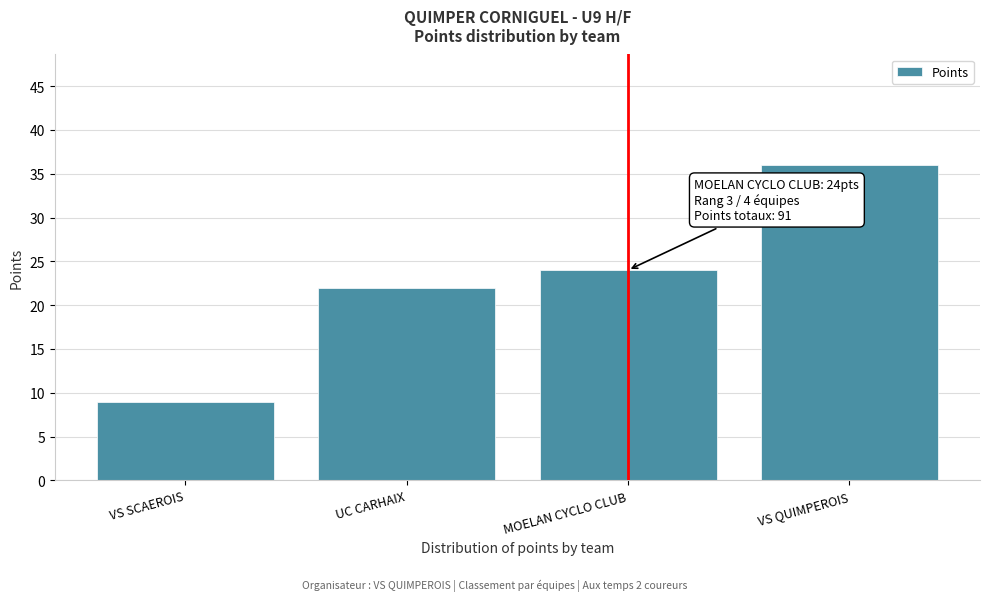

Reading left to right, list all the values displayed in this chart.

VS SCAEROIS=9	UC CARHAIX=22	MOELAN CYCLO CLUB=24	VS QUIMPEROIS=36